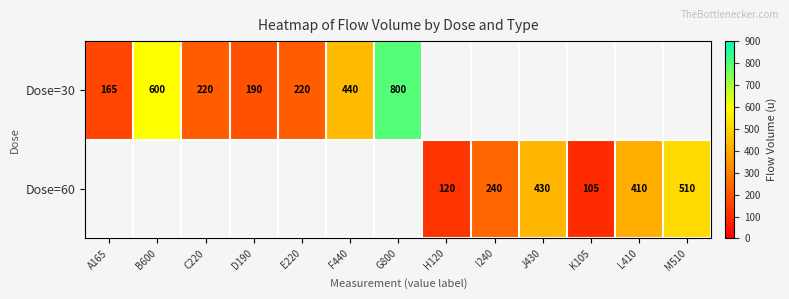

Count the number of data series in this chart.

2